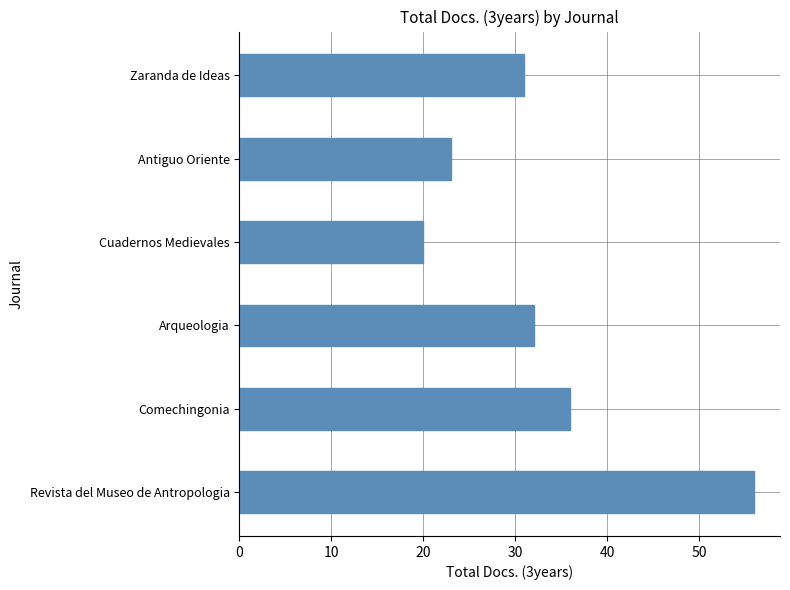

Does the chart contain any negative values?

No